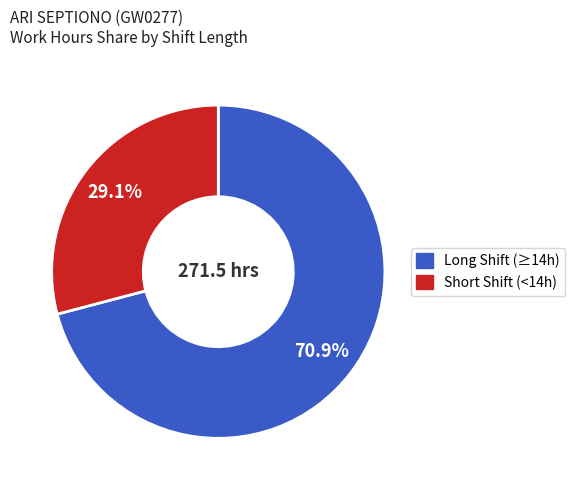

How many slices are in this pie chart?

2